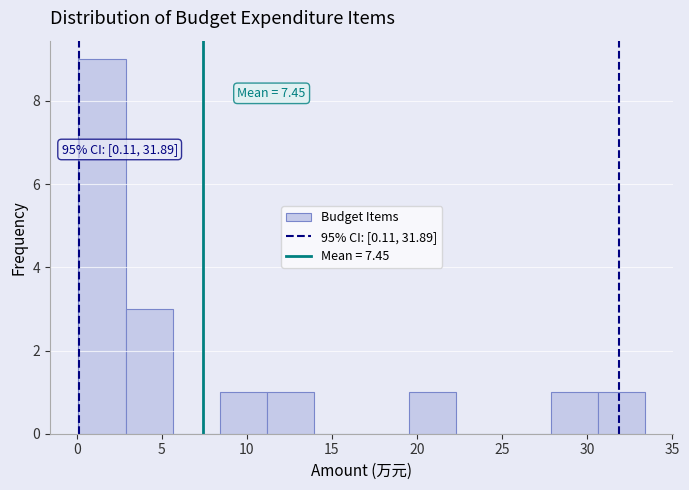

Over which range of the x-axis is the bar tallest?

0.0 to 3.0